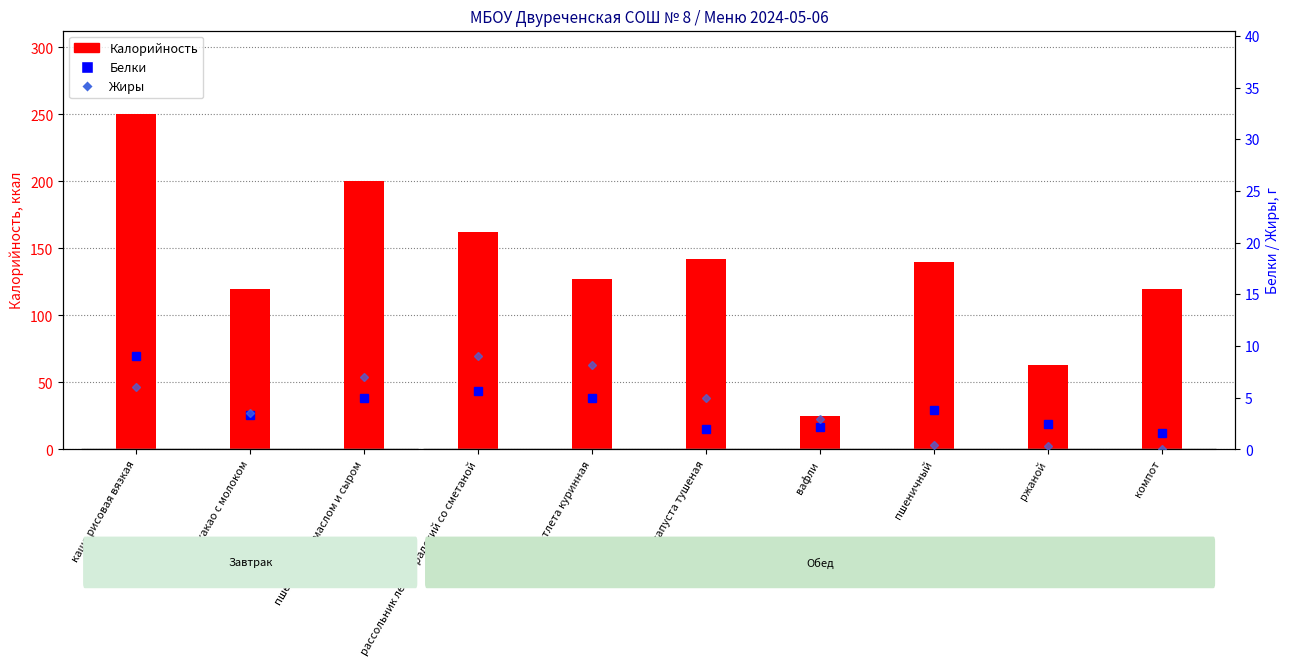

At how many categories does at least one series exceed 108?

8